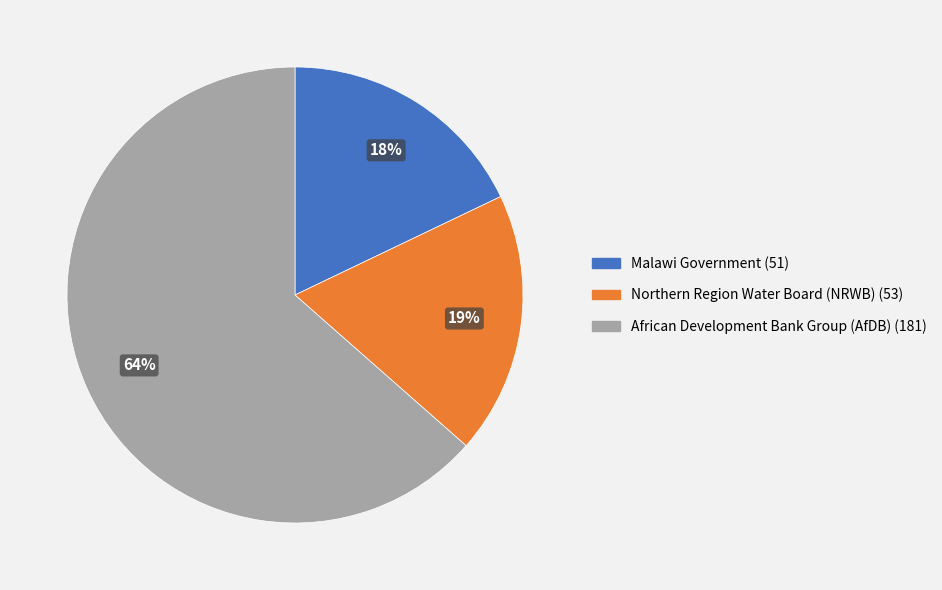

To the nearest percent, what percentage of the pie is Northern Region Water Board (NRWB) (53)?

19%